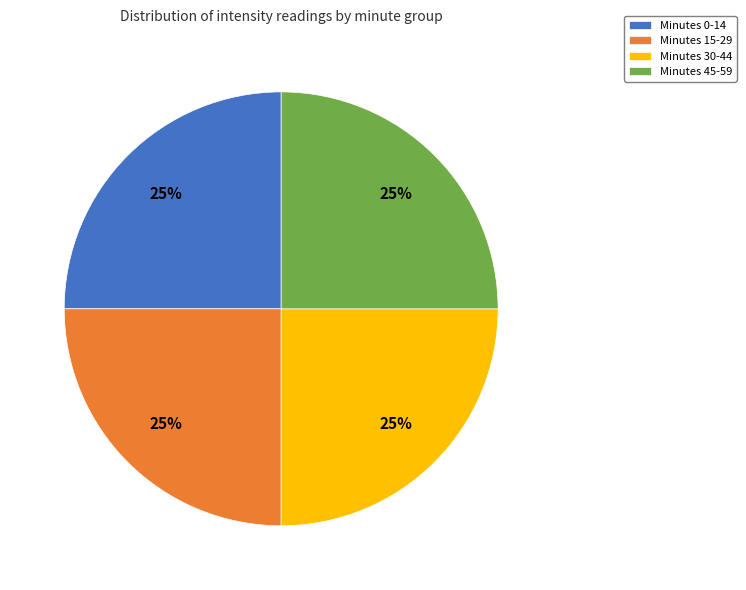

Approximately how many times larger is the value at Minutes 15-29 compared to Minutes 0-14?

1.0